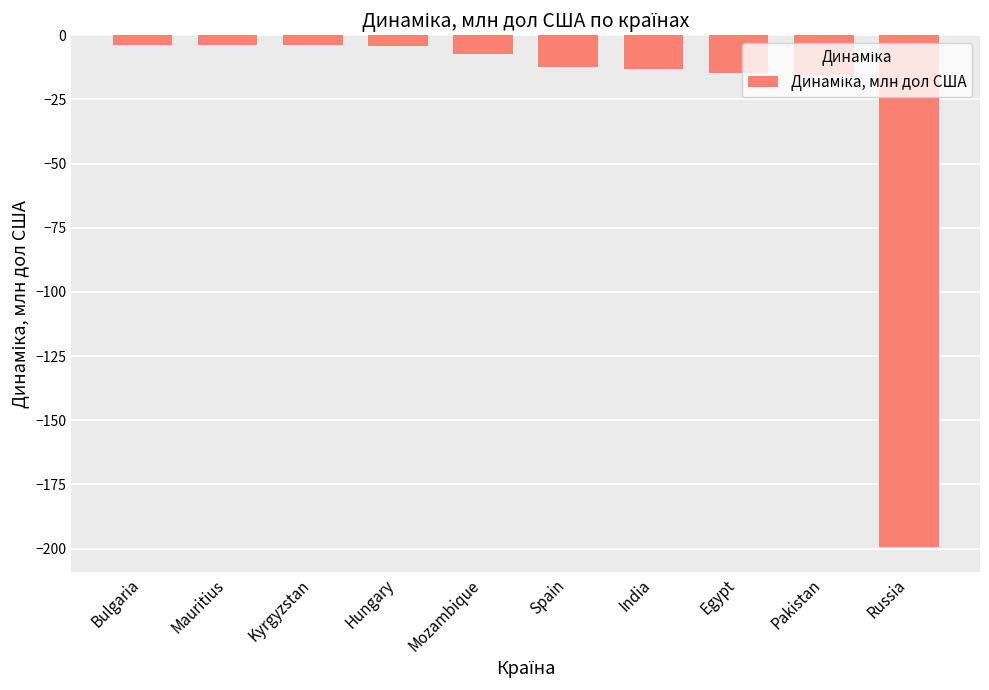

How many data points are less than -7?

6